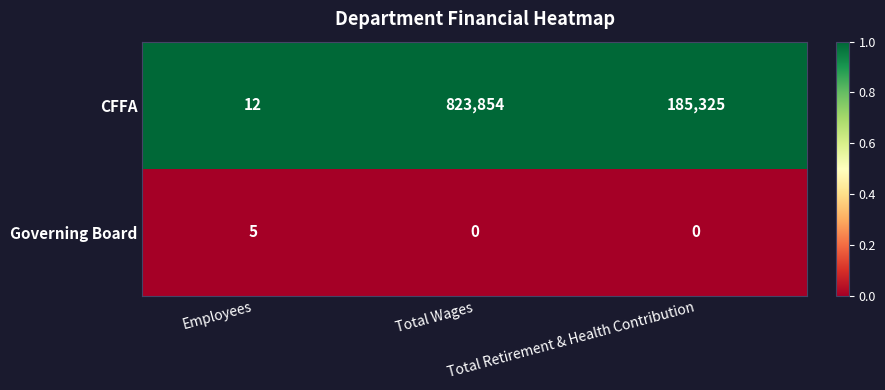

At which category is the sum across all series the highest?

Total Wages